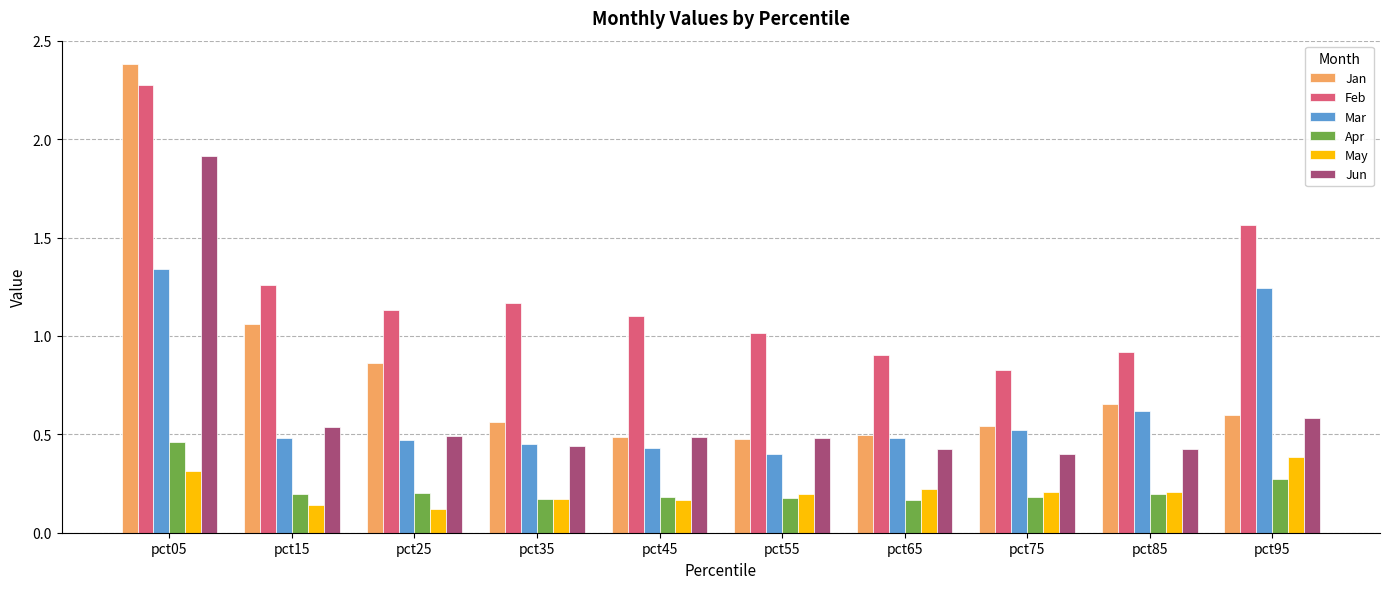

How many groups of bars are there?

10